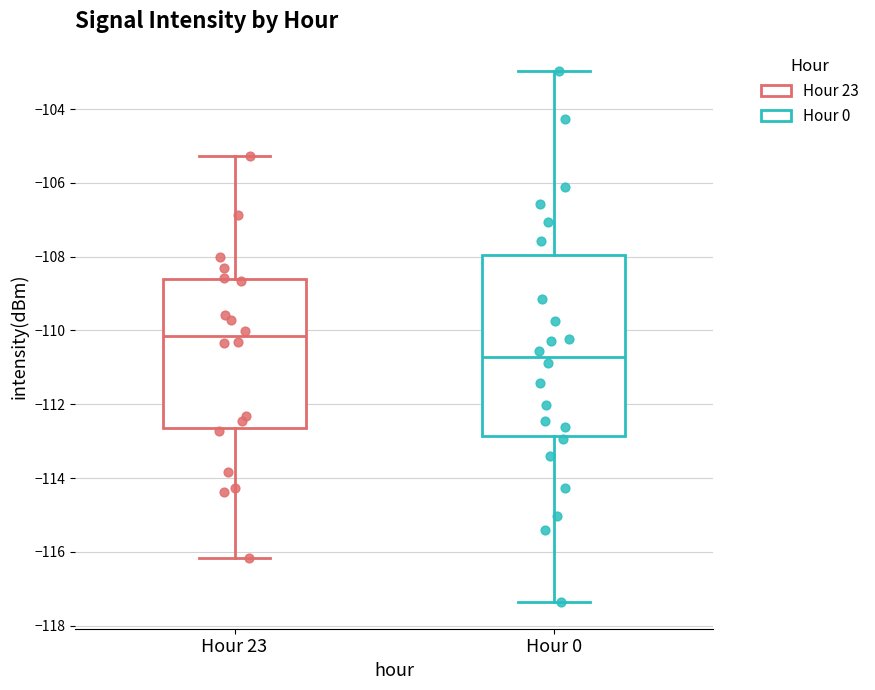

Reading left to right, read every box against the y-axis: the position of its median line, the range the box covers, and the ends of its whiskers. The values are not printed on the chart, so give them approximately, as read against the axis.

Hour 23: median -110.2, box -112.6 to -108.6, whiskers -116.2 to -105.2
Hour 0: median -110.8, box -112.8 to -108.0, whiskers -117.4 to -103.0